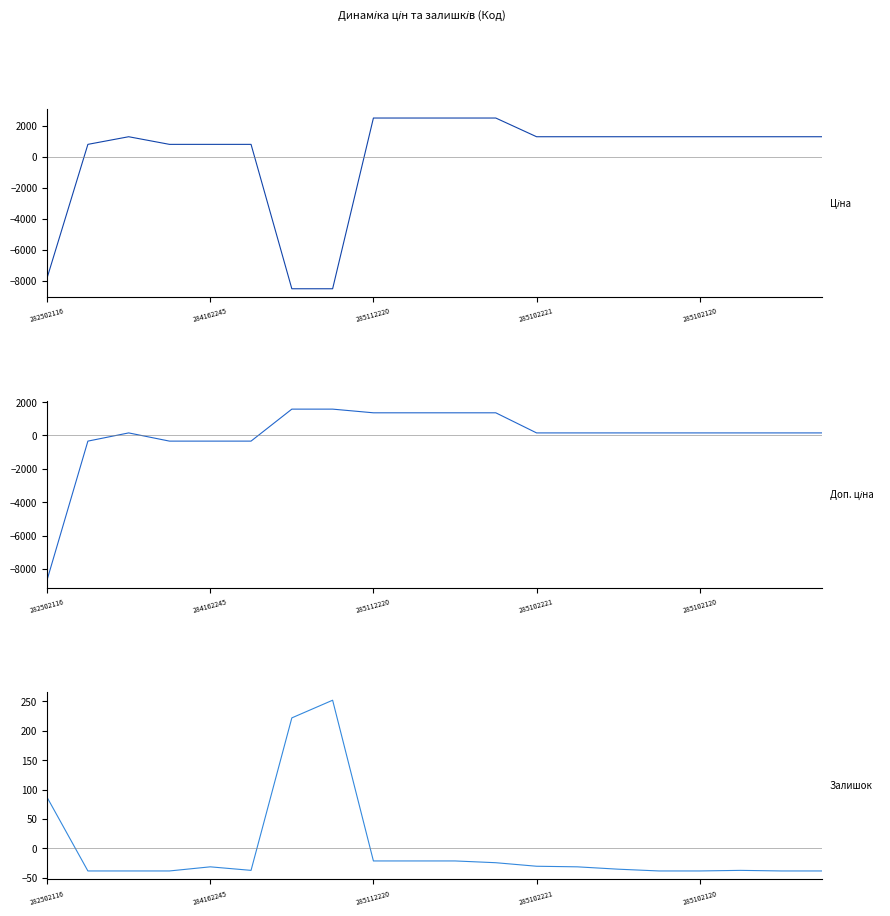

How many data points in Доп. ціна are less than 155?

5